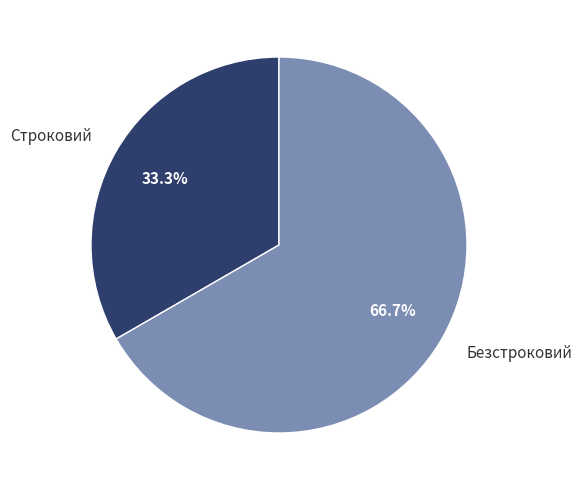

Count the number of slices in the pie.

2